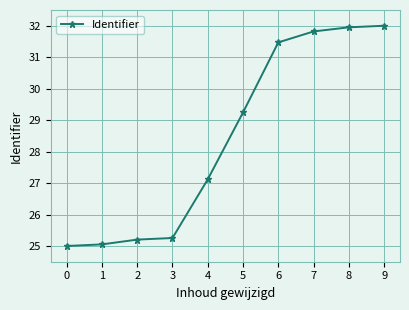

What is the value of the 6th point from the left?

29.2